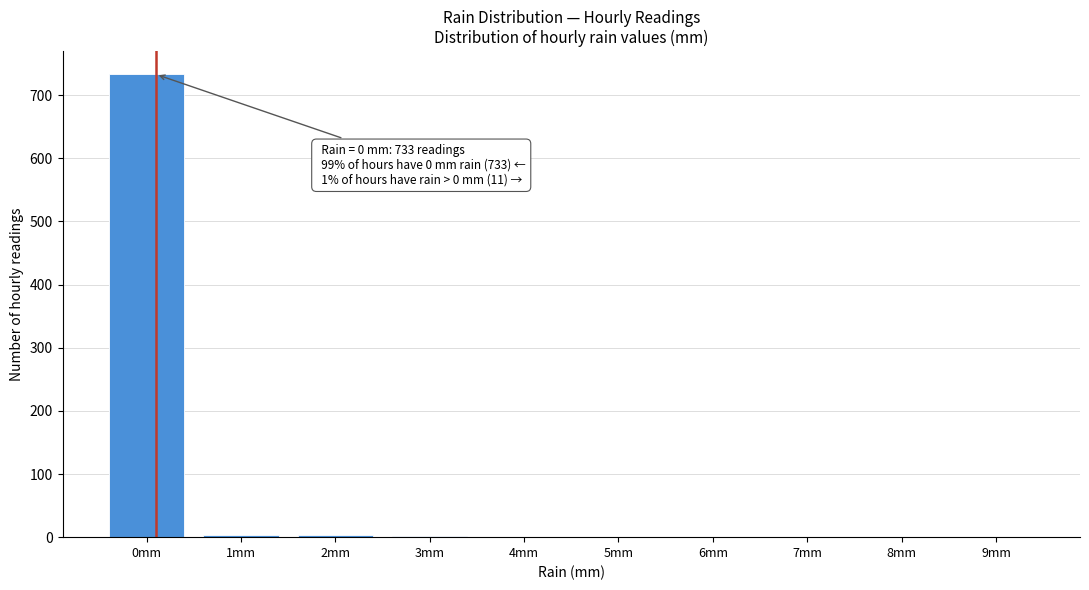

What is the sum of all values?

744